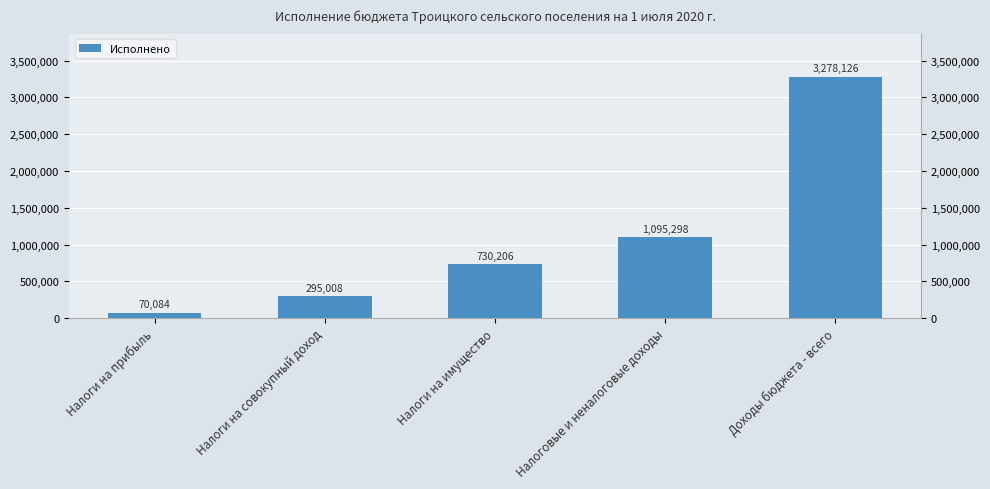

What is the value of the 3rd bar from the left?

730205.6